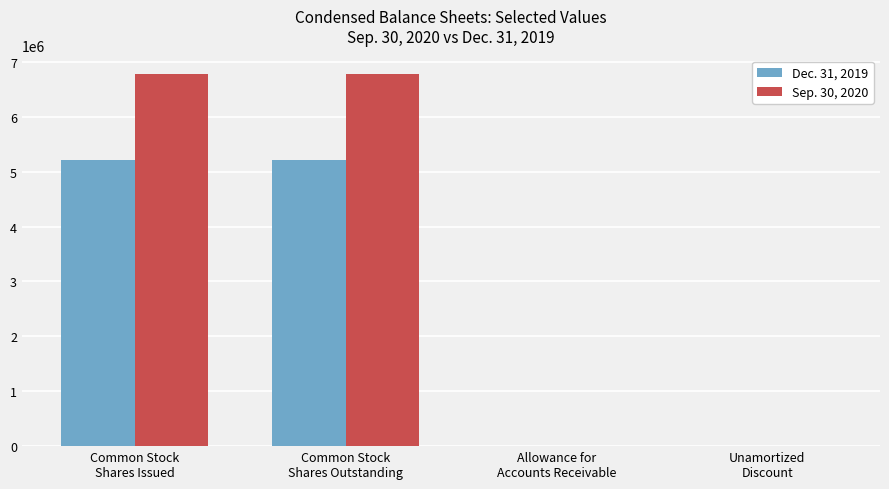

How many distinct data groups are displayed?

2